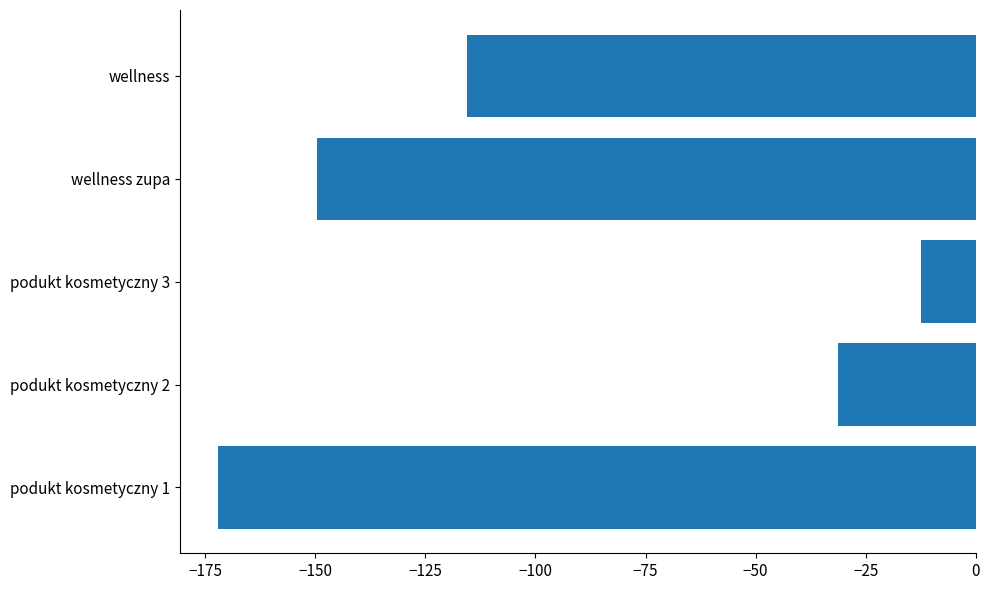

Reading bottom to top, what are all the values shown in this chart?

podukt kosmetyczny 1=-172.2	podukt kosmetyczny 2=-31.3	podukt kosmetyczny 3=-12.5	wellness zupa=-149.7	wellness=-115.5